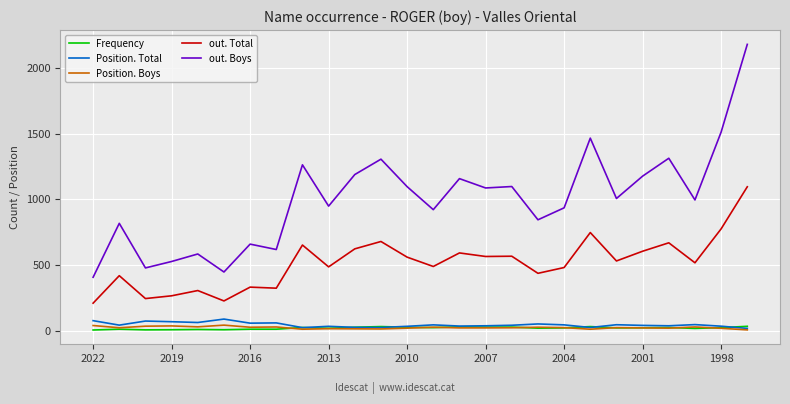

Is this an area chart (filled region under the line)?

No